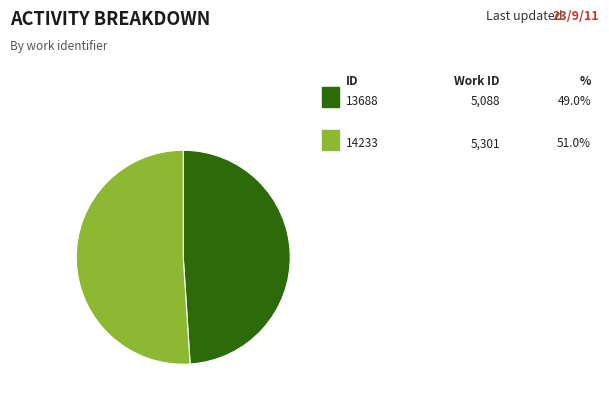

Does any single category account for the majority?

Yes